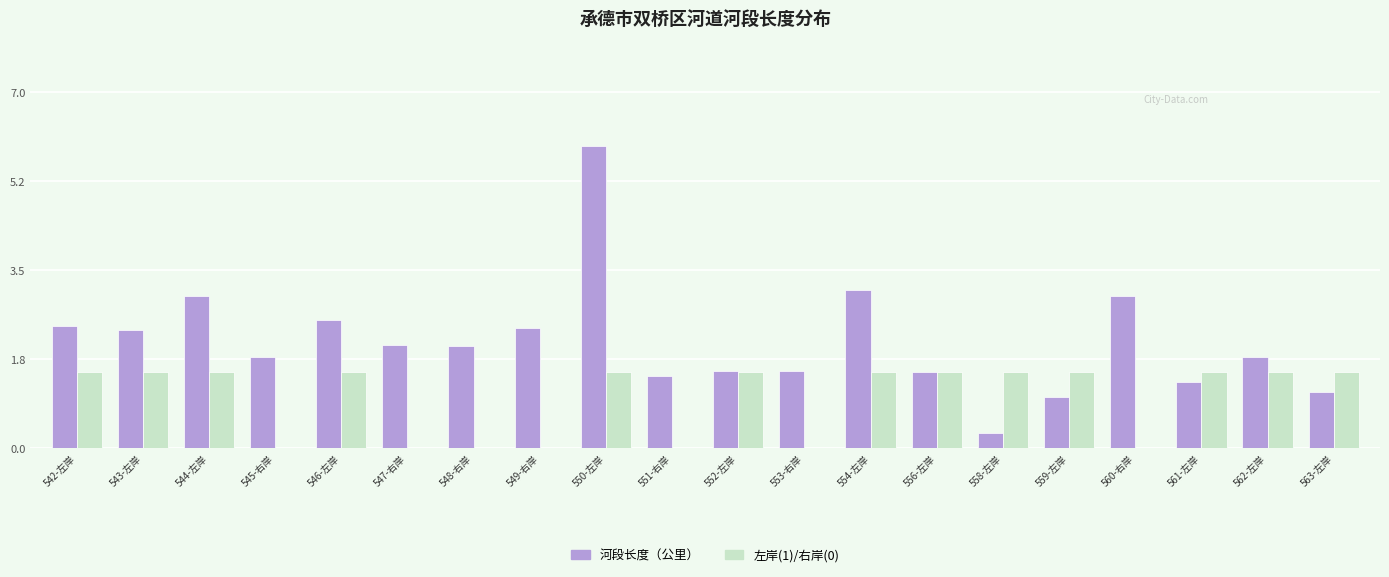

At which category does the chart reach its peak across all series?

550-左岸